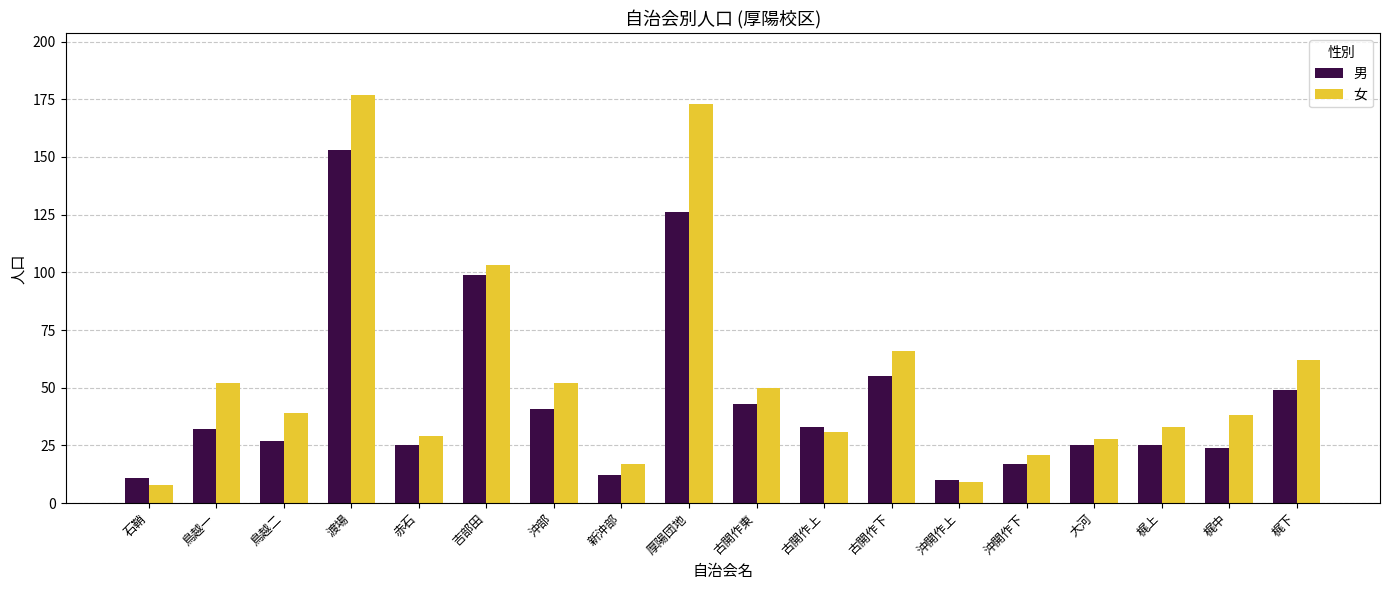

At which label is 男 closest to 81?

吉部田